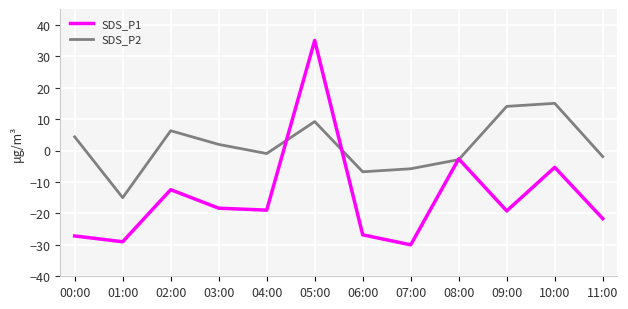

Read the SDS_P1 value at 00:00.

-27.2